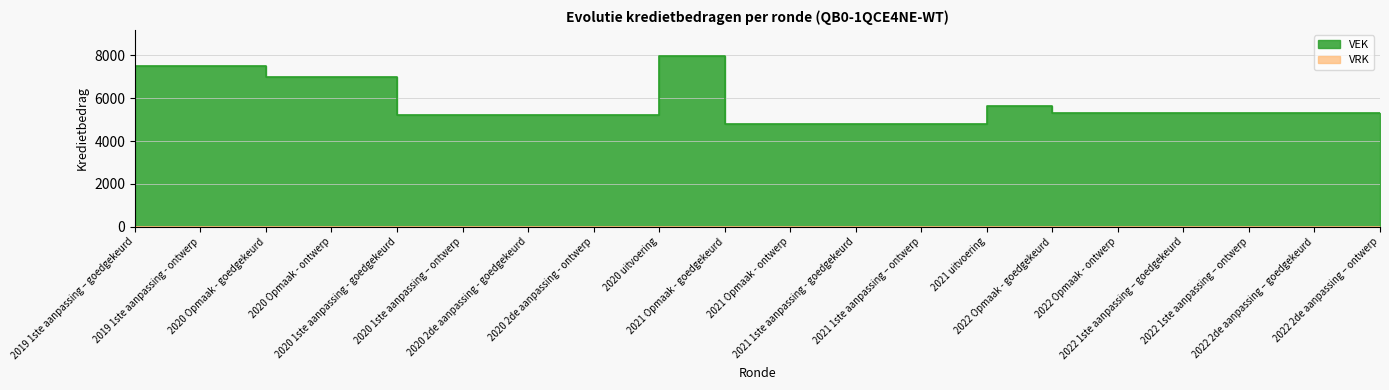

Reading right to left, list all the values displayed in this chart.

5300	5300	5300	5300	5300	5300	5631	4800	4800	4800	4800	7988	5200	5200	5200	5200	7000	7000	7500	7500